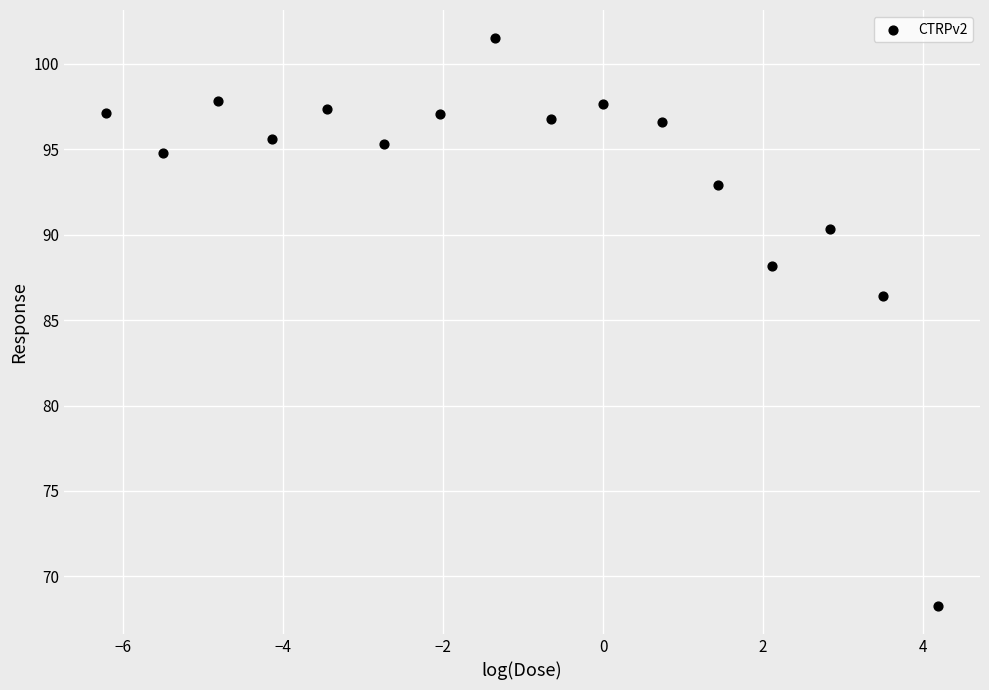

What is the range of X values (max minus min)?

10.4